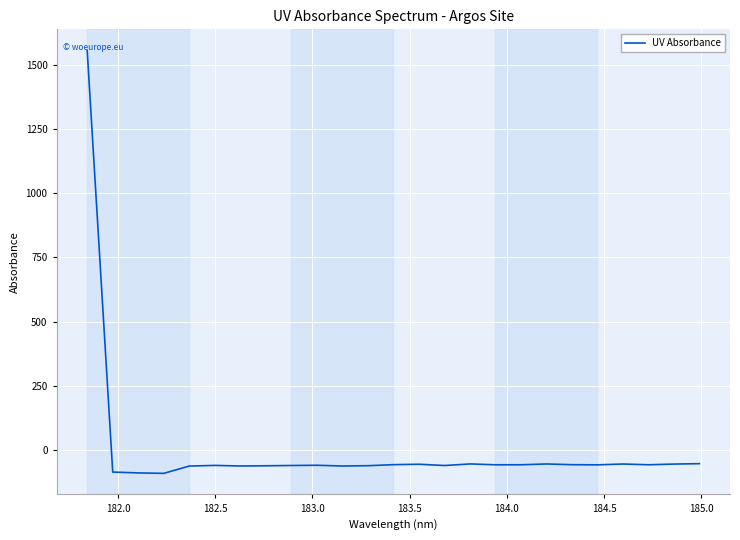

What is the maximum value shown in the chart?

1555.0